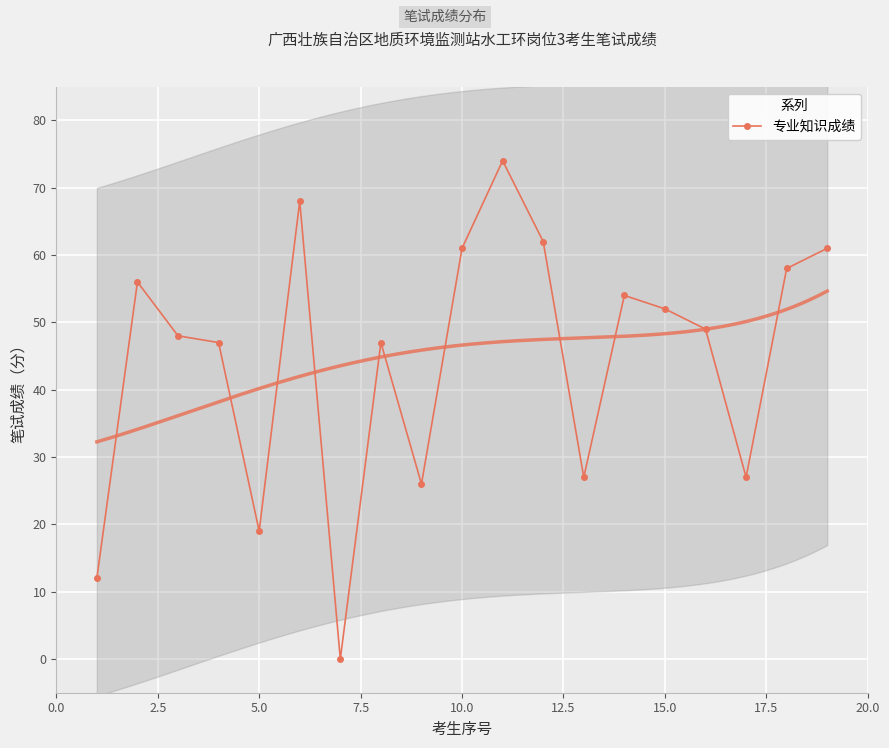

How many points are higher than both their immediate neighbors (excluding endpoints)?

5